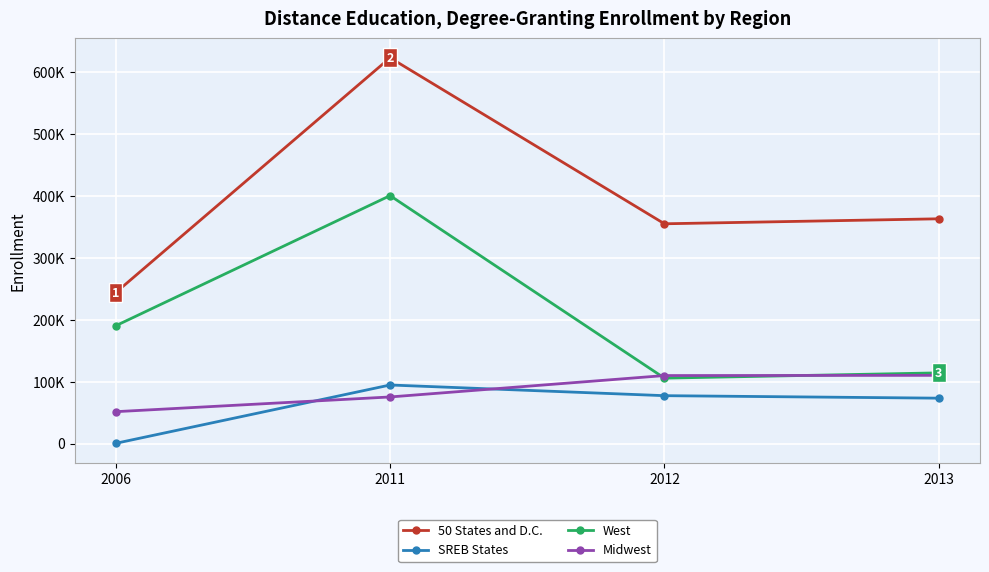

Does the chart have visible grid lines?

Yes